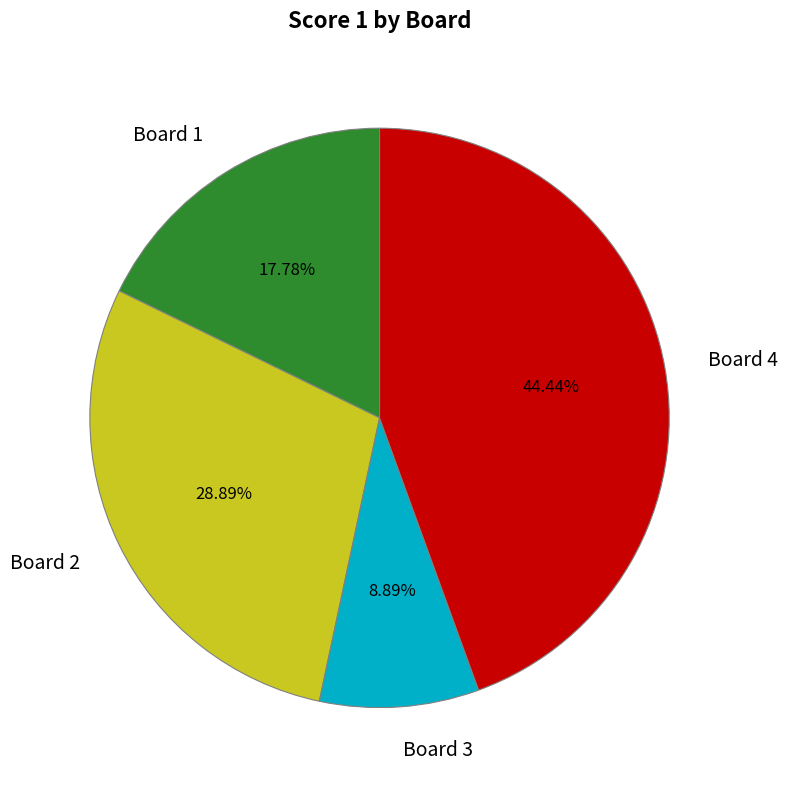

Approximately how many times larger is the value at Board 2 compared to Board 3?

3.2